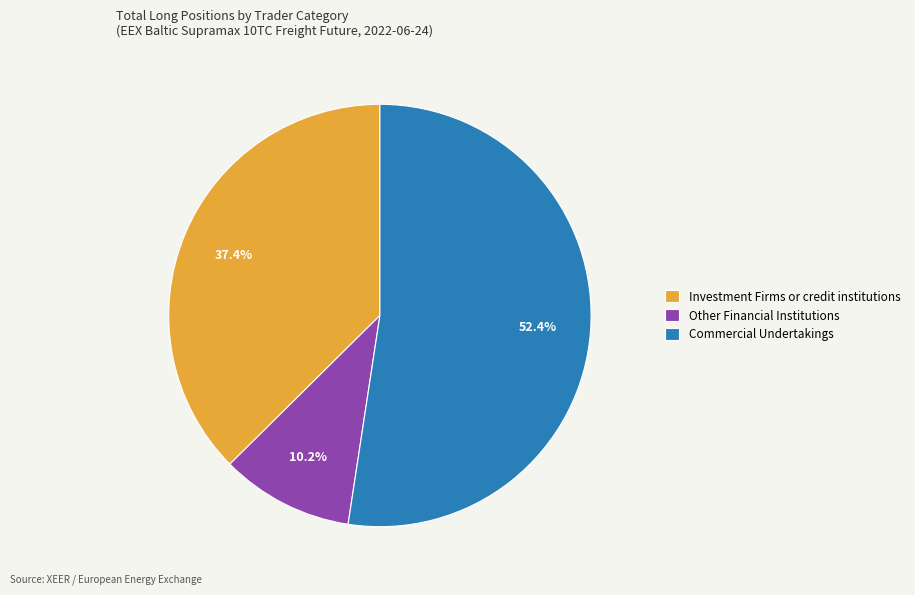

How much of the chart is everything except Other Financial Institutions?

89.8%